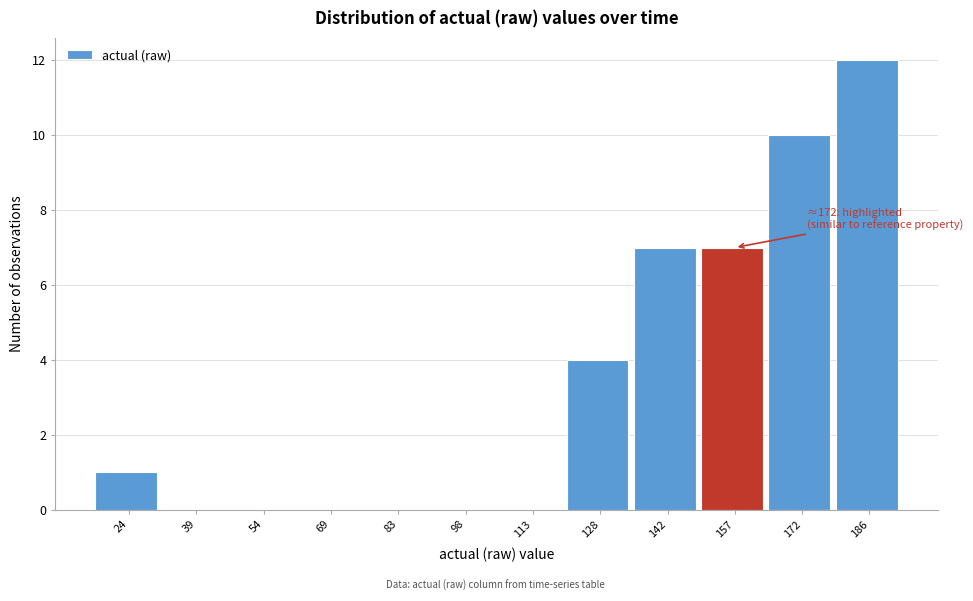

Reading left to right, extract all data points from this chart.

24=1	39=0	54=0	69=0	83=0	98=0	113=0	128=4	142=7	157=7	172=10	186=12